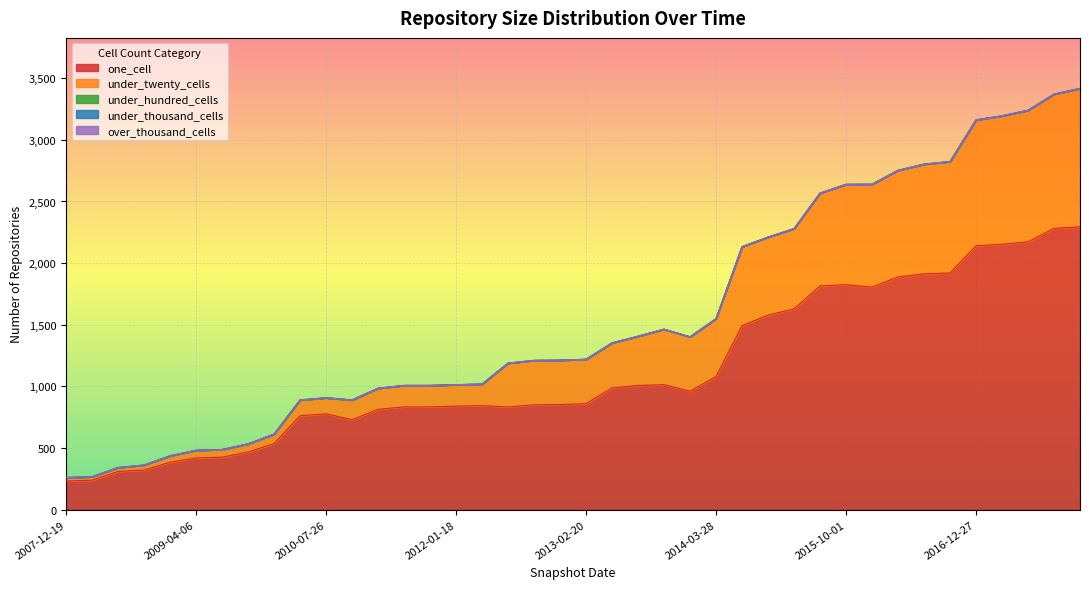

Which series changed the most between 2015-07-03 and 2016-12-27?

one_cell